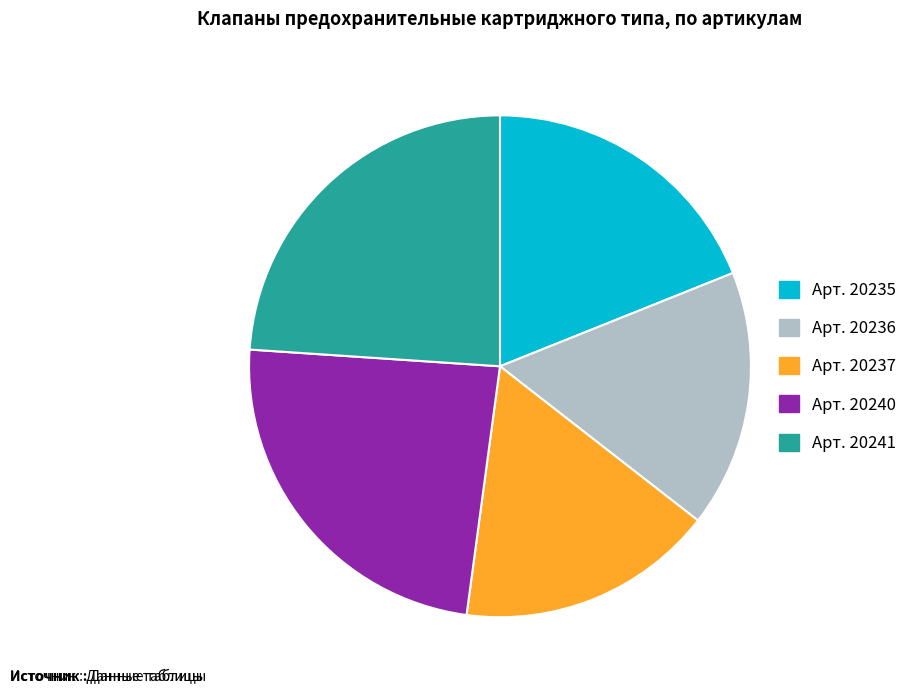

Is there a majority slice in this chart?

No